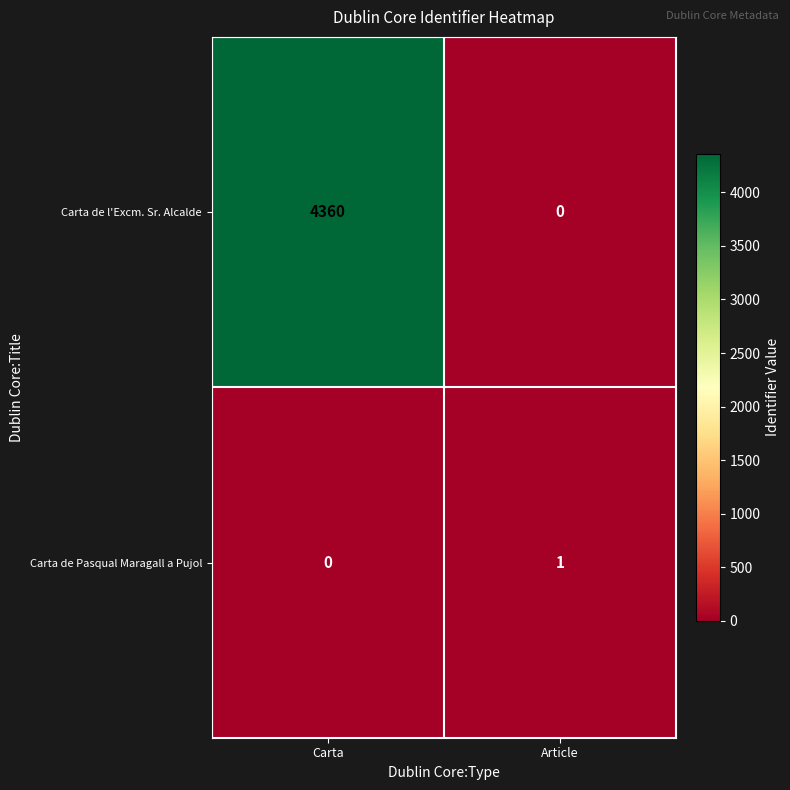

Rank the series by their maximum value, from highest to lowest.

Carta de l'Excm. Sr. Alcalde, Carta de Pasqual Maragall a Pujol